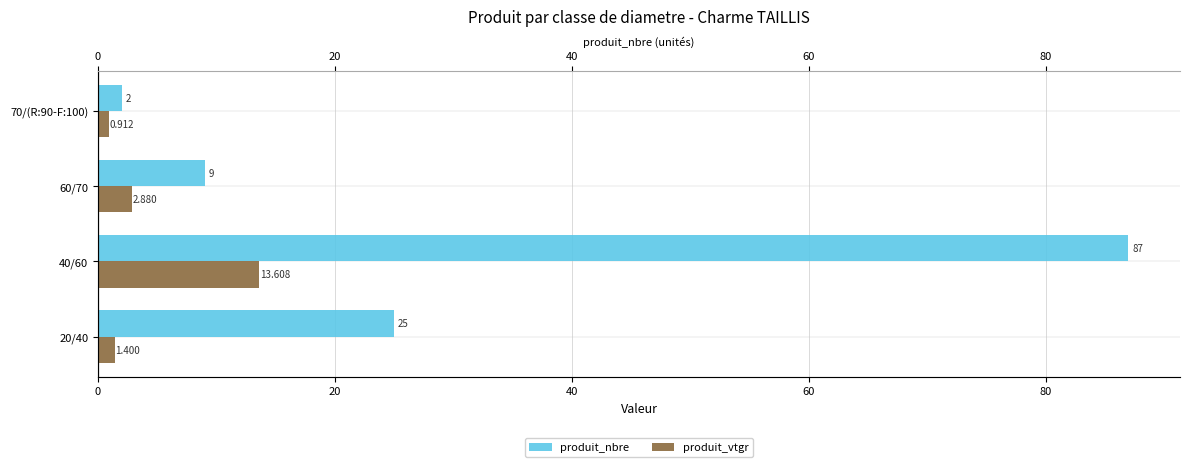

Rank the series by their maximum value, from lowest to highest.

produit_vtgr, produit_nbre